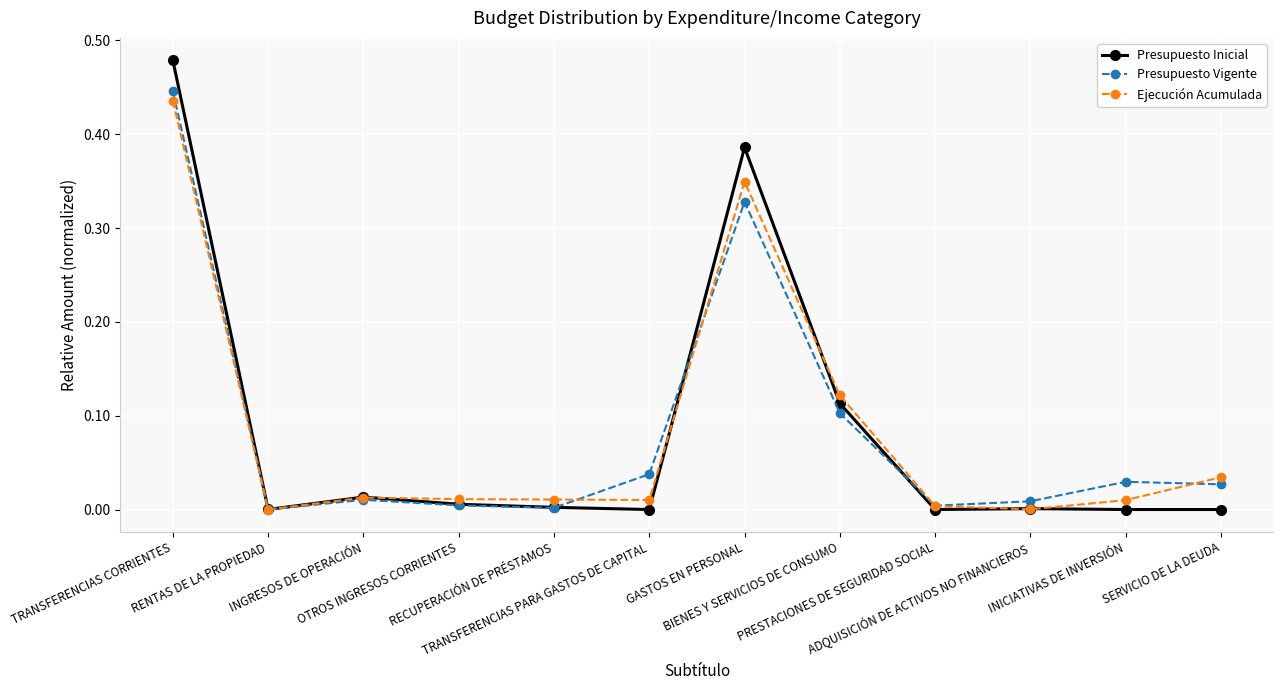

Which series has the widest spread of values?

Presupuesto Inicial